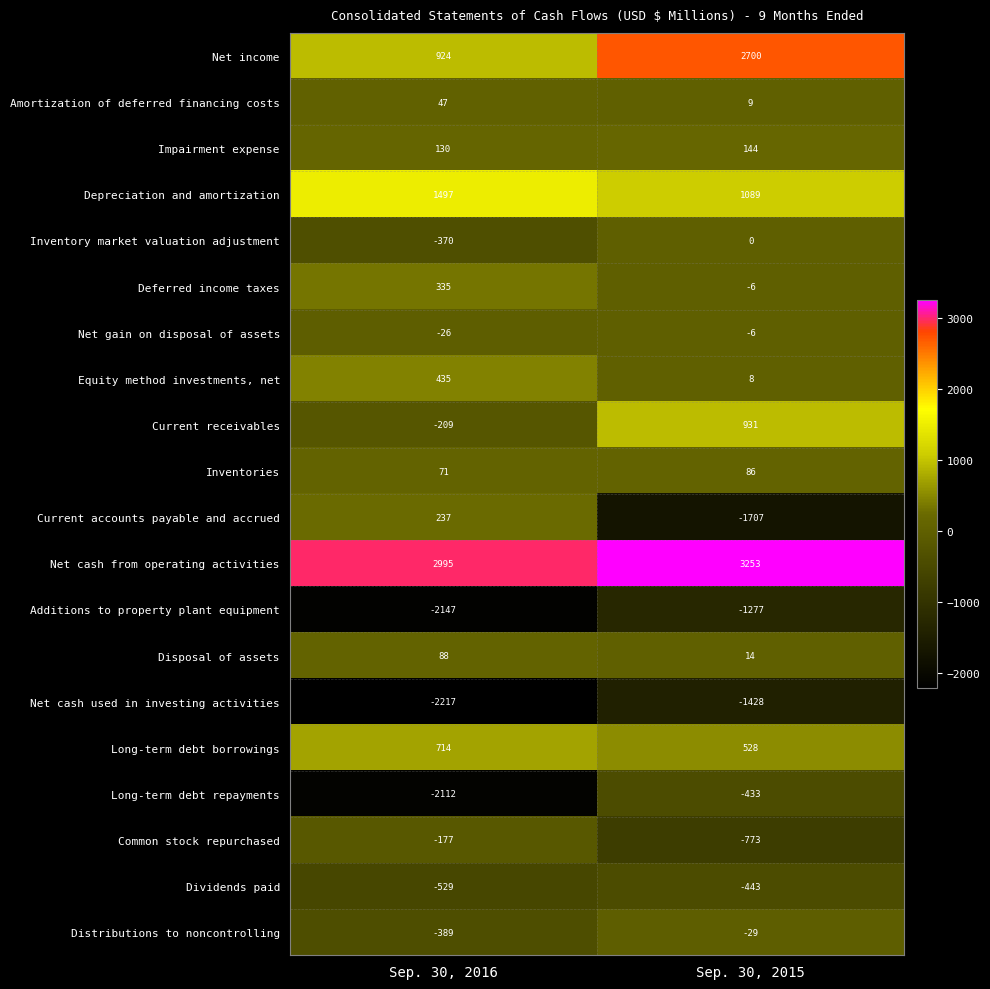

True or false: Deferred income taxes has a value of -6 at Sep. 30, 2015.

True